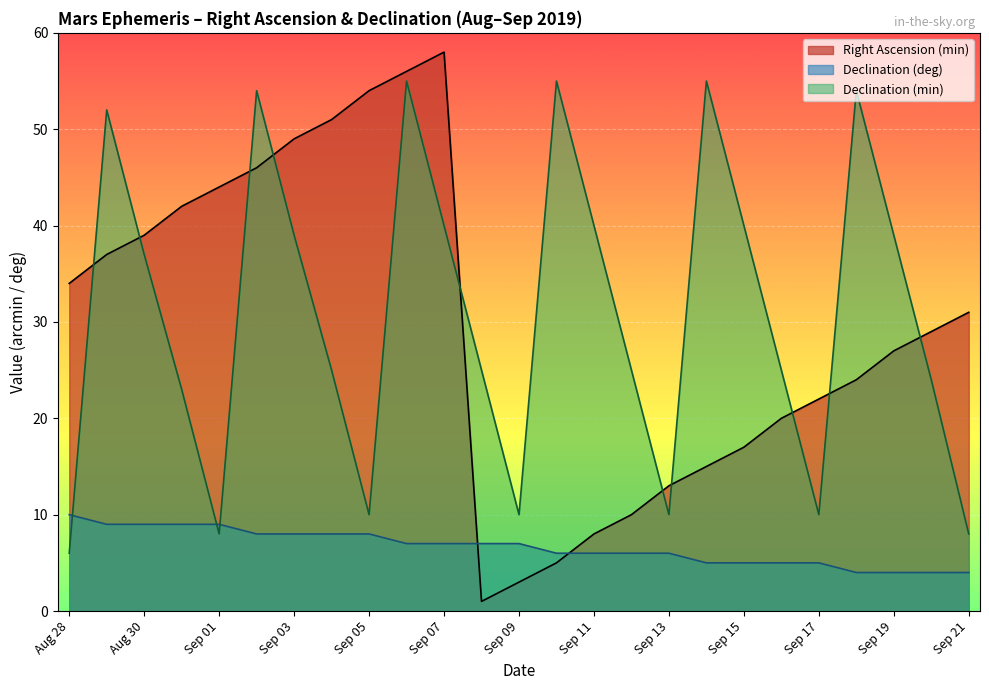

The Declination (deg) series shows 4 at Sep 21. True or false?

True